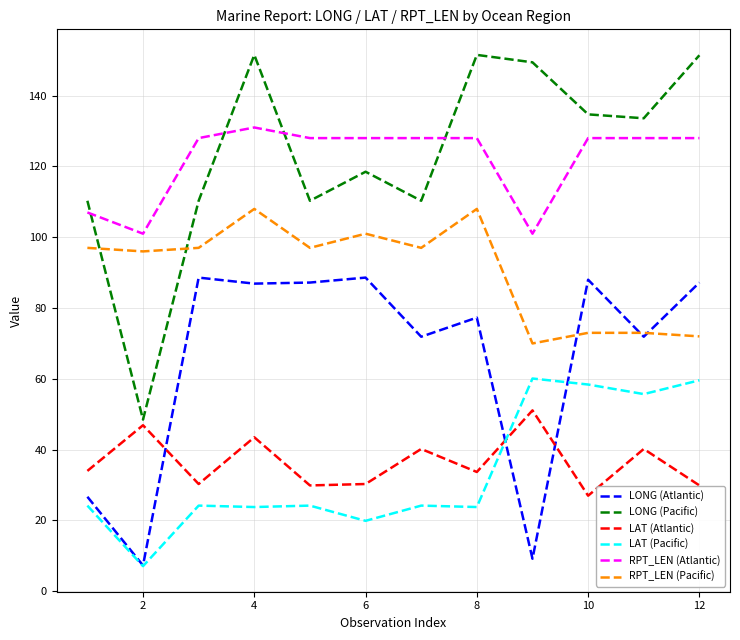

What is the maximum value shown in the chart?

151.5